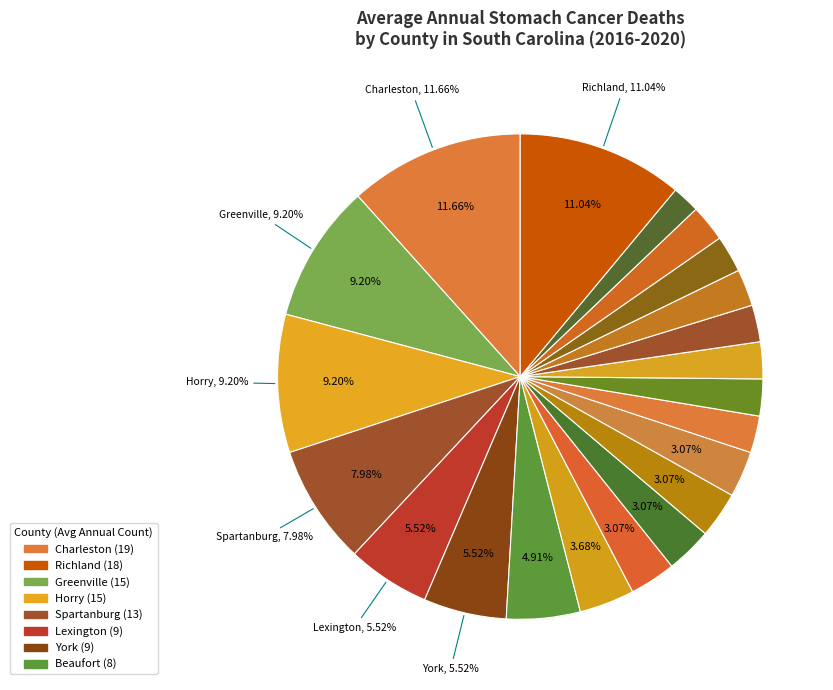

To the nearest percent, what is the average slice percentage?

5%